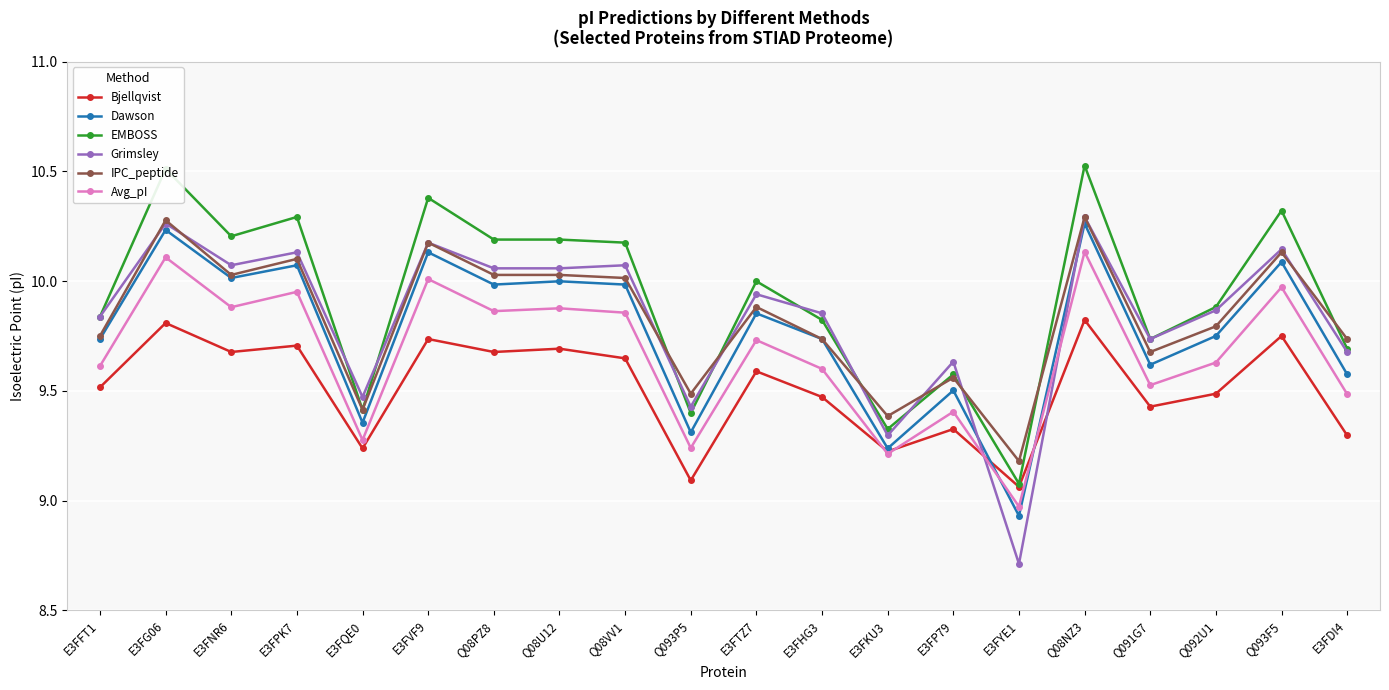

Is the value of IPC_peptide at Q08VV1 greater than the value of EMBOSS at E3FFT1?

Yes